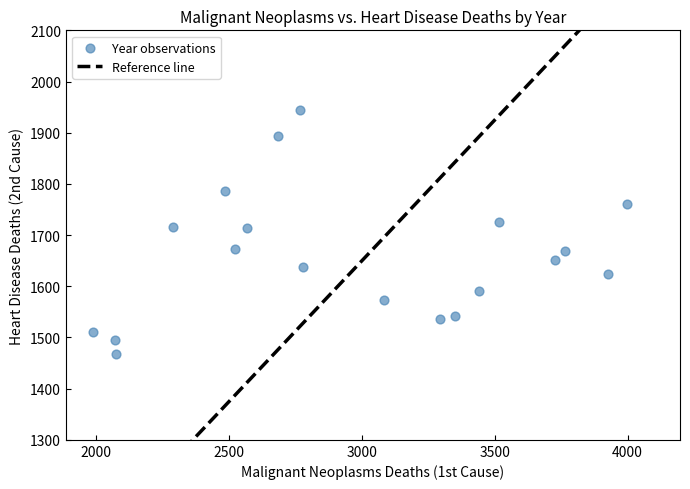

What is the range of X values (max minus min)?

2011